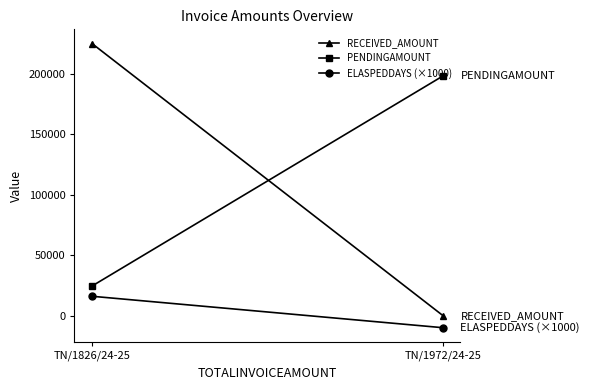

Reading left to right, list all the values displayed in this chart.

RECEIVED_AMOUNT: TN/1826/24-25=225004	TN/1972/24-25=0
PENDINGAMOUNT: TN/1826/24-25=24455	TN/1972/24-25=198206
ELASPEDDAYS (×1000): TN/1826/24-25=16000	TN/1972/24-25=-10000